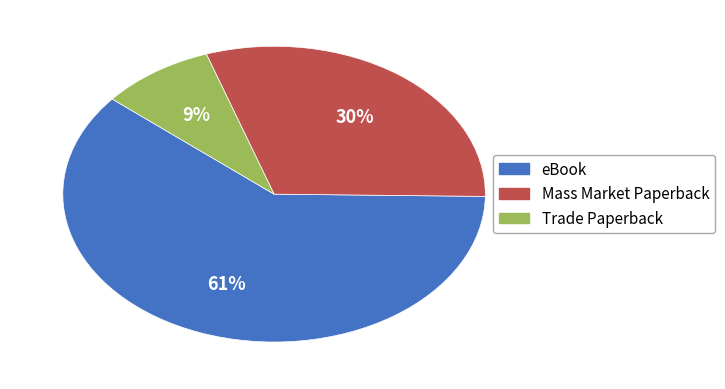

Does Mass Market Paperback represent more than half of the total?

No